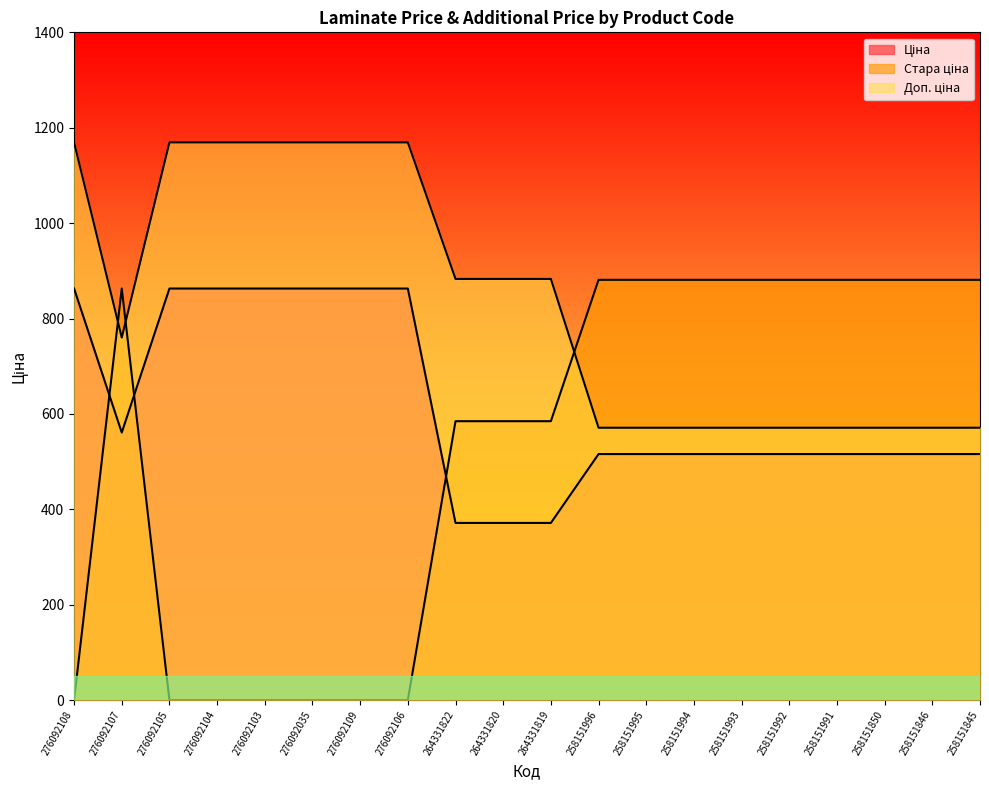

What is the value of the Стара ціна point at the 14th from the left?

881.1